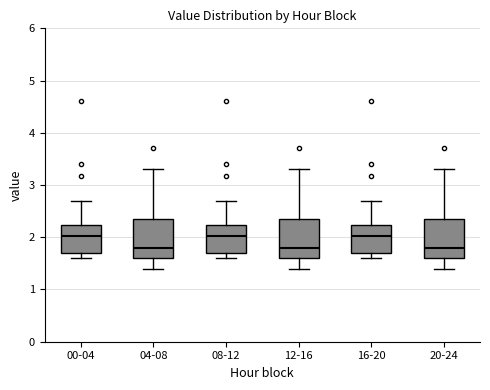

Reading left to right, read every box against the y-axis: the position of its median line, the range the box covers, and the ends of its whiskers. The values are not printed on the chart, so give them approximately, as read against the axis.

00-04: median 2.0, box 1.7 to 2.2, whiskers 1.6 to 2.7
04-08: median 1.8, box 1.6 to 2.4, whiskers 1.4 to 3.3
08-12: median 2.0, box 1.7 to 2.2, whiskers 1.6 to 2.7
12-16: median 1.8, box 1.6 to 2.4, whiskers 1.4 to 3.3
16-20: median 2.0, box 1.7 to 2.2, whiskers 1.6 to 2.7
20-24: median 1.8, box 1.6 to 2.4, whiskers 1.4 to 3.3